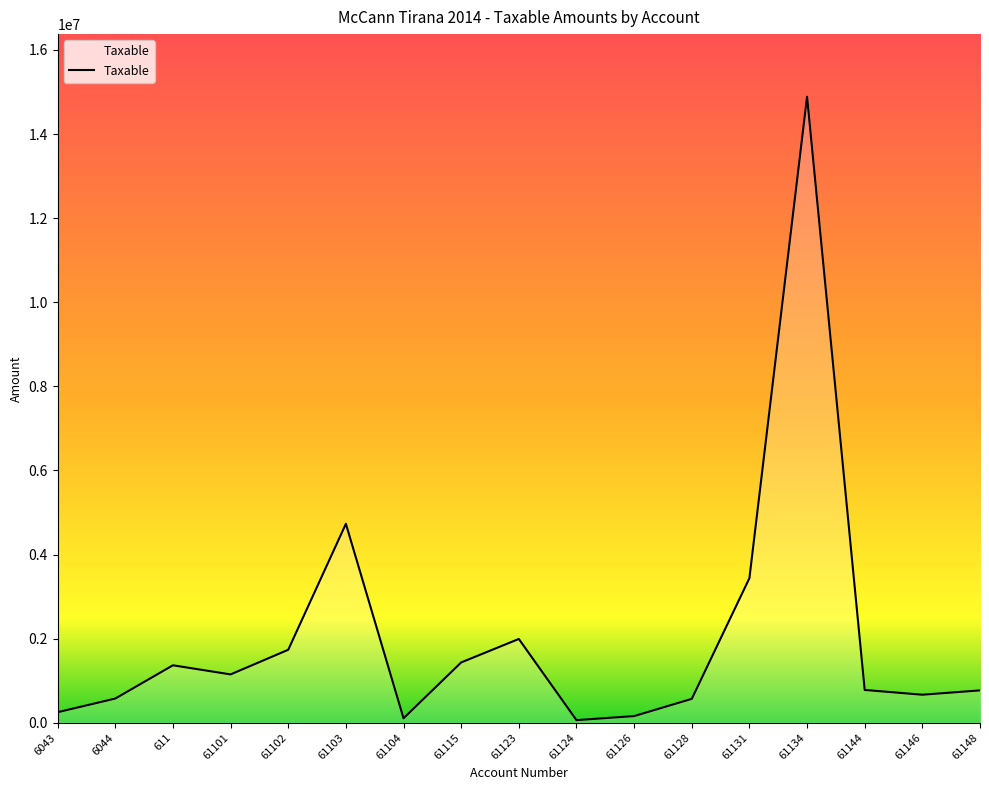

What is the difference between the maximum and minimum values?

14826046.6